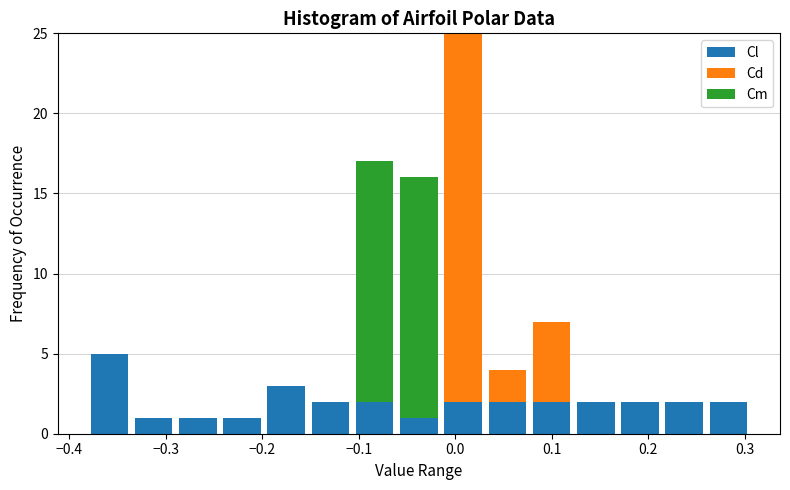

Reading left to right, list every stacked bar in this chart as the range it spans on the x-axis followed by its total height. Neither the bar edges nor the heights are printed on the chart, so give them approximately, as read against the axes.

-0.38 to -0.34: 5
-0.34 to -0.29: 1
-0.29 to -0.24: 1
-0.24 to -0.20: 1
-0.20 to -0.15: 3
-0.15 to -0.11: 2
-0.11 to -0.06: 17
-0.06 to -0.01: 16
-0.01 to 0.03: 25
0.03 to 0.08: 4
0.08 to 0.12: 7
0.12 to 0.17: 2
0.17 to 0.21: 2
0.21 to 0.26: 2
0.26 to 0.31: 2